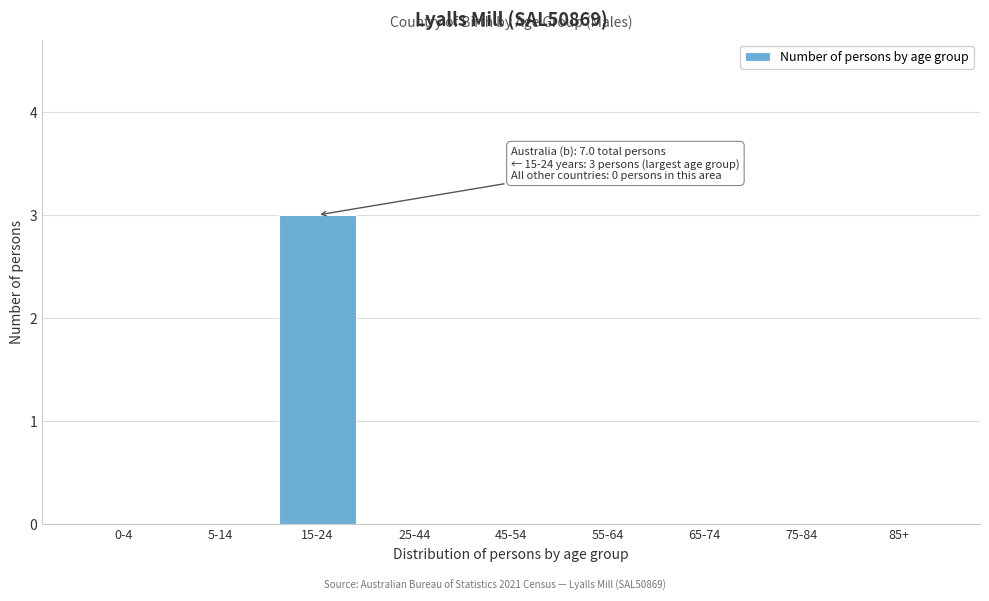

Reading right to left, extract all data points from this chart.

85+=0	75-84=0	65-74=0	55-64=0	45-54=0	25-44=0	15-24=3	5-14=0	0-4=0